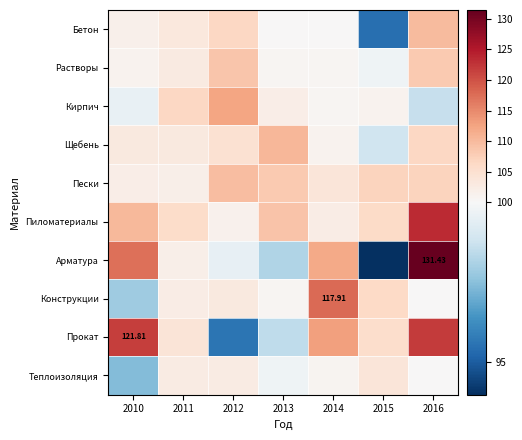

Which series has the largest range (max minus min)?

Арматура